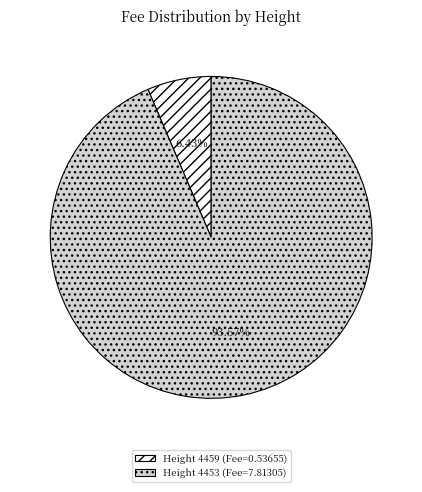

Does any single category account for the majority?

Yes